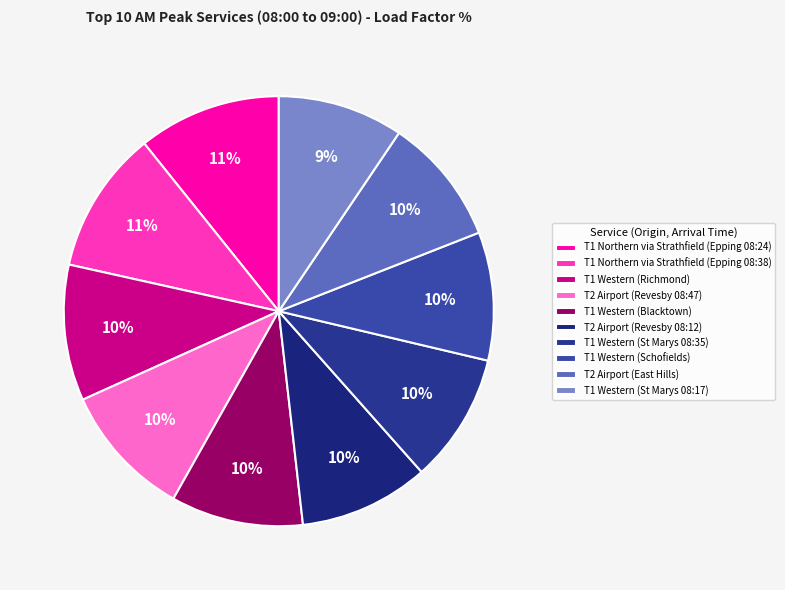

To the nearest percent, what portion does T1 Western (St Marys 08:35) represent?

10%